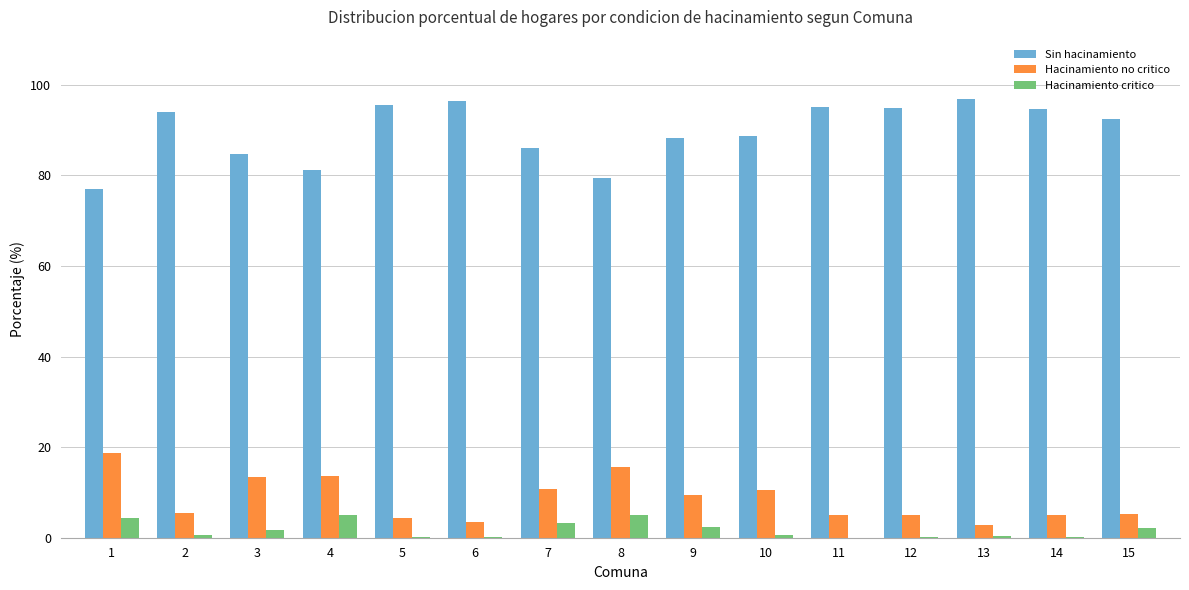

What is the highest value of the Sin hacinamiento series?

96.8